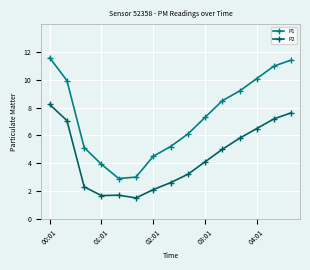

True or false: P2 has more than 1 points higher than both neighbors.

False